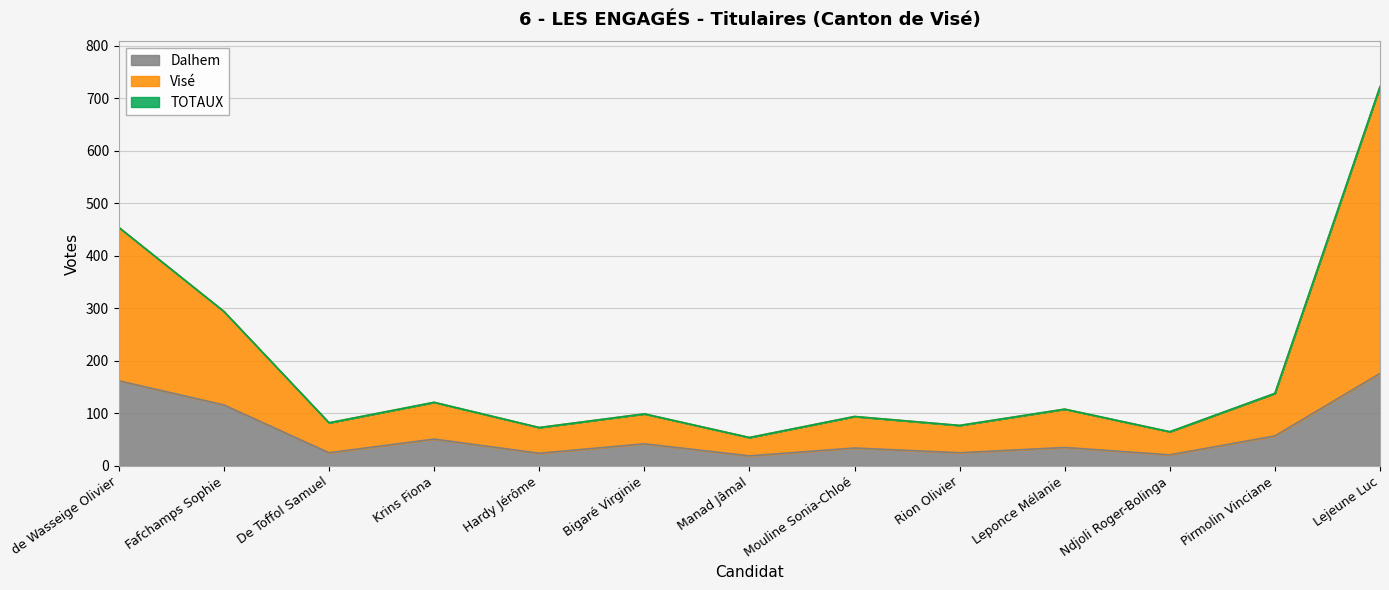

True or false: Visé and TOTAUX intersect in this chart.

False